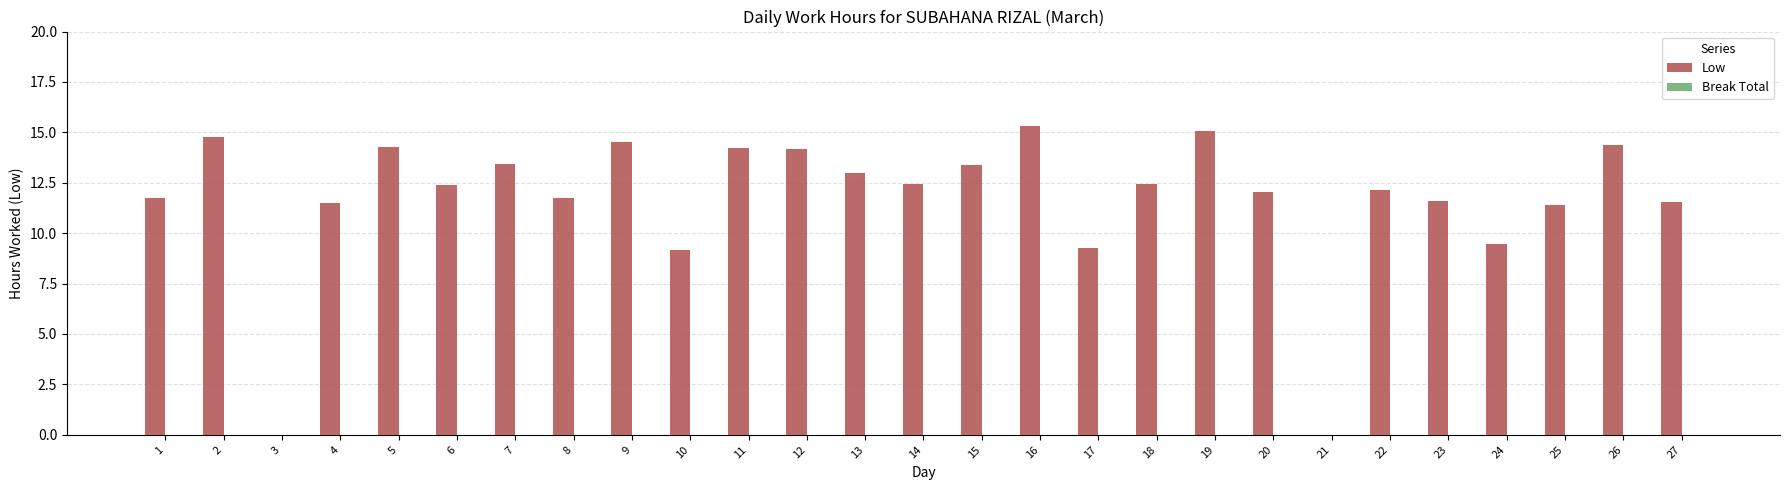

What value does the data have at 18?

12.4